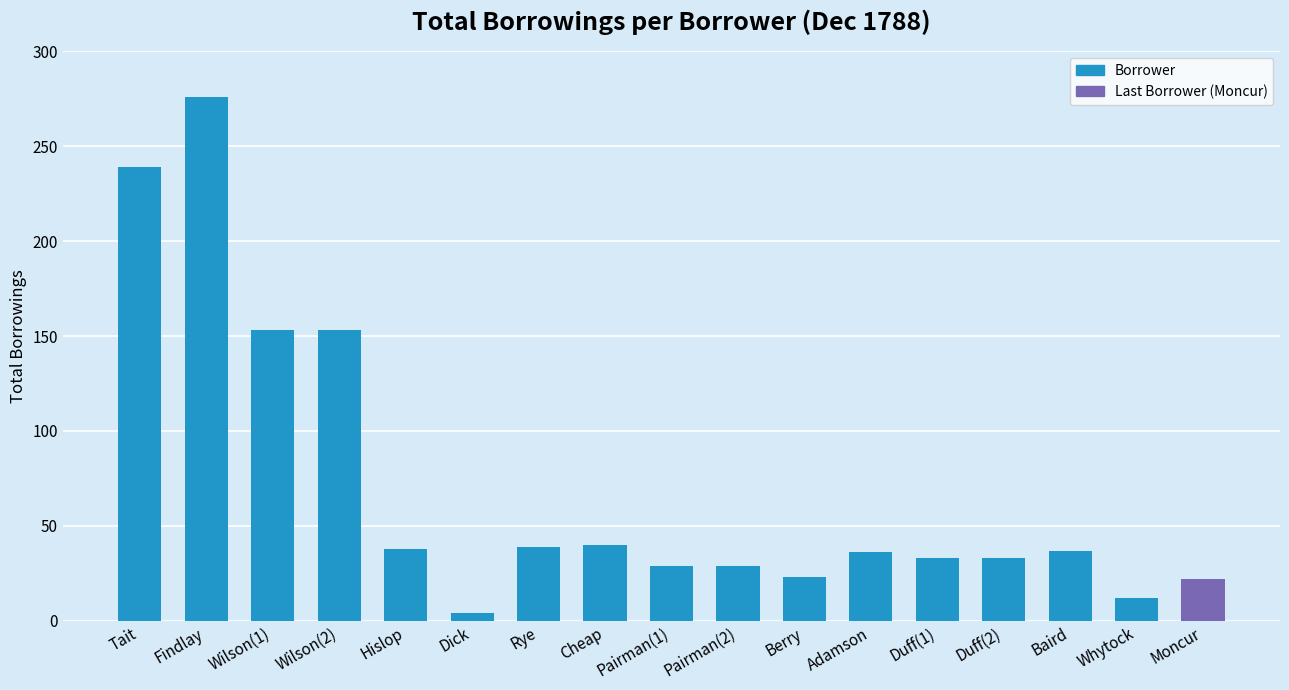

True or false: the data shows 389 at Findlay.

False